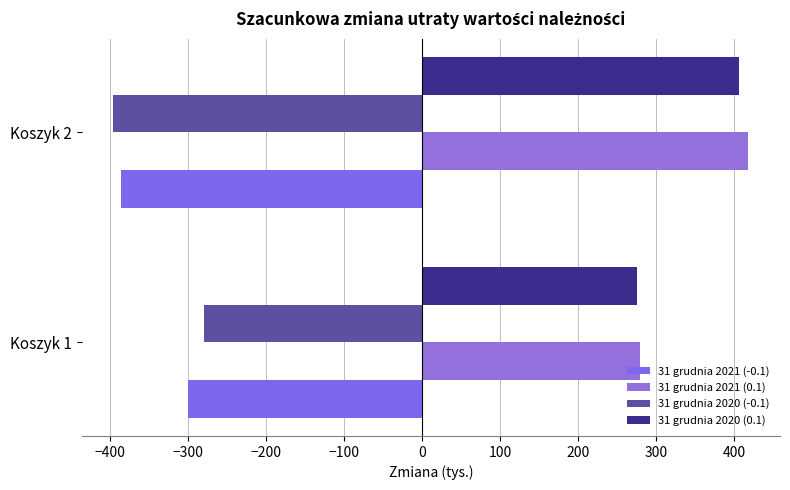

Count the number of data series in this chart.

4